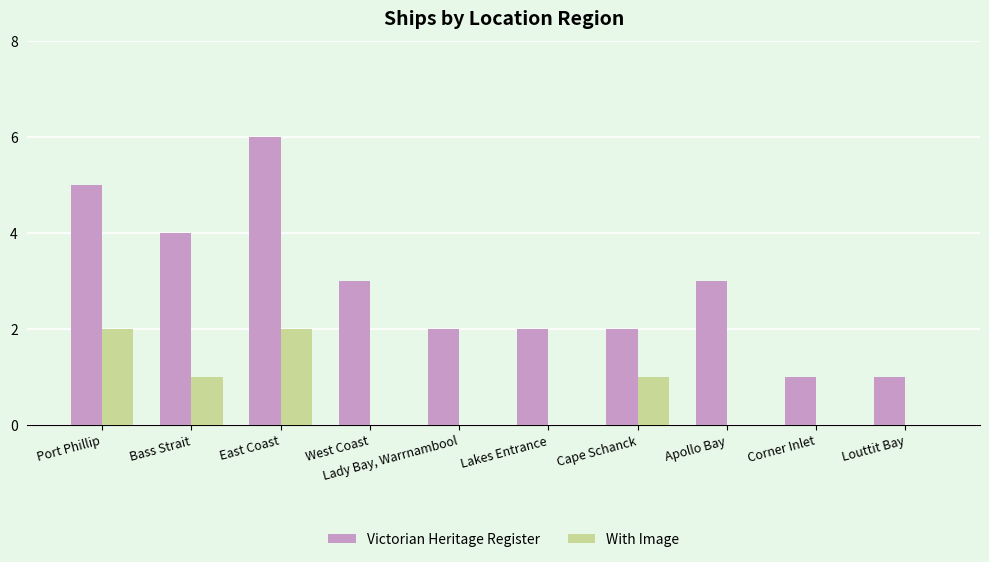

Is it true that Victorian Heritage Register equals 0 at Lady Bay, Warrnambool?

False